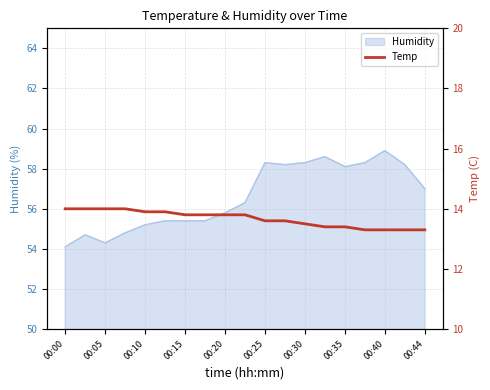

Is it true that Humidity equals 58.9 at 00:40?

True